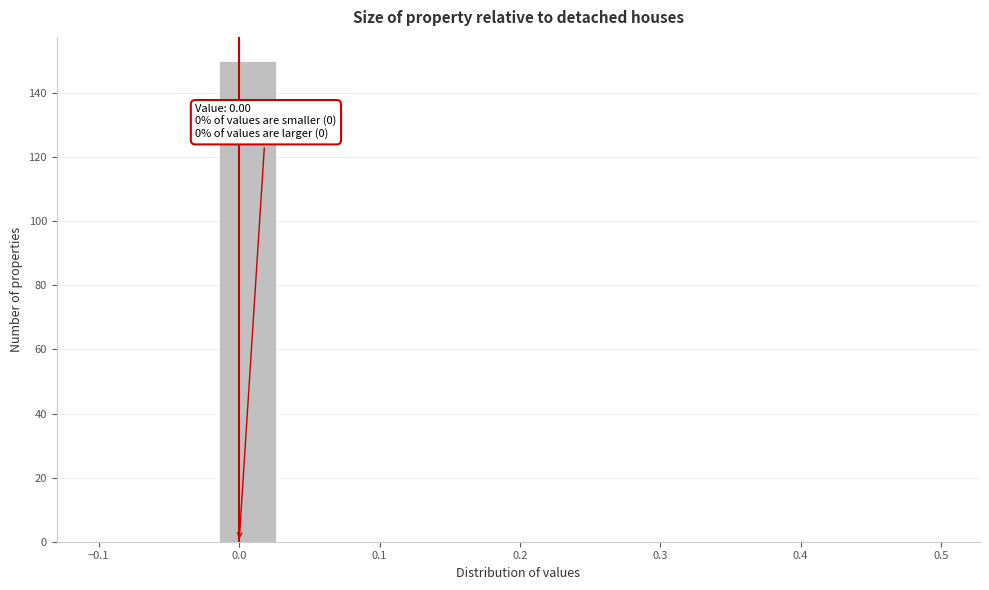

Which range on the x-axis has the tallest bar?

-0.01 to 0.03